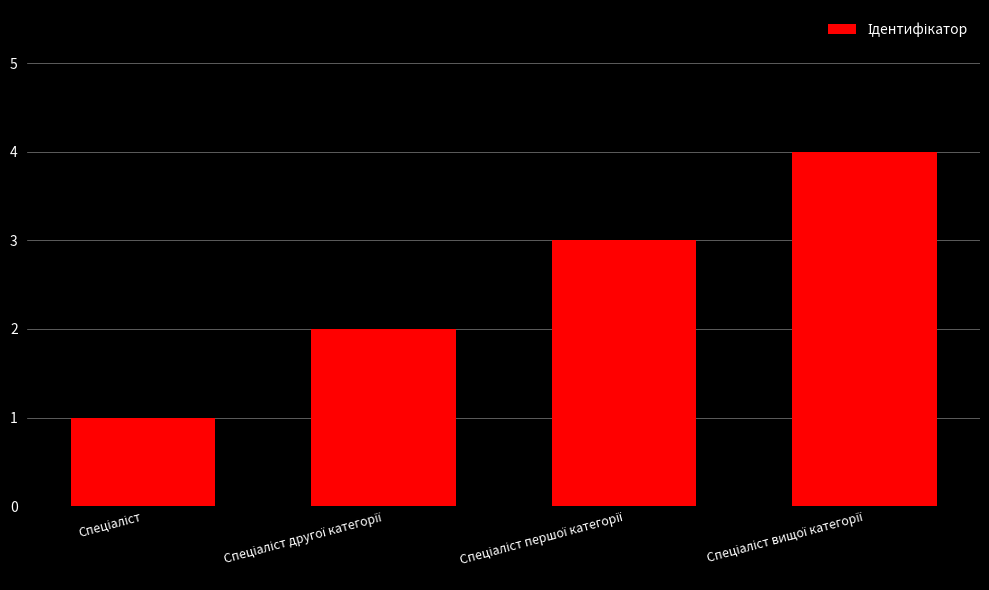

What is the greatest value displayed?

4